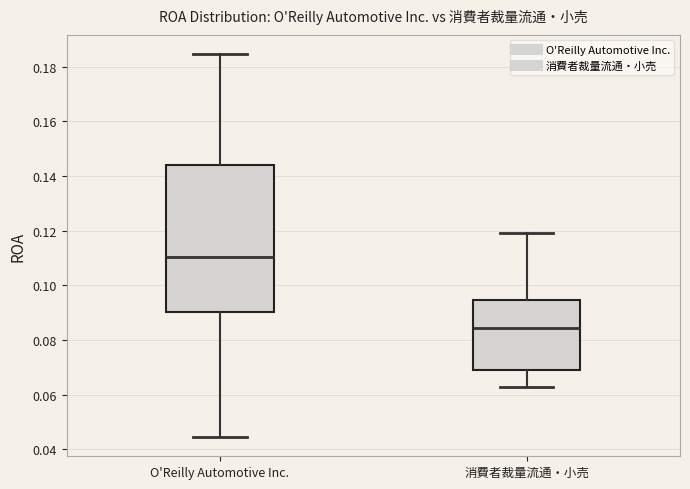

Which box is the tallest, from its lower edge to its upper edge?

O'Reilly Automotive Inc.